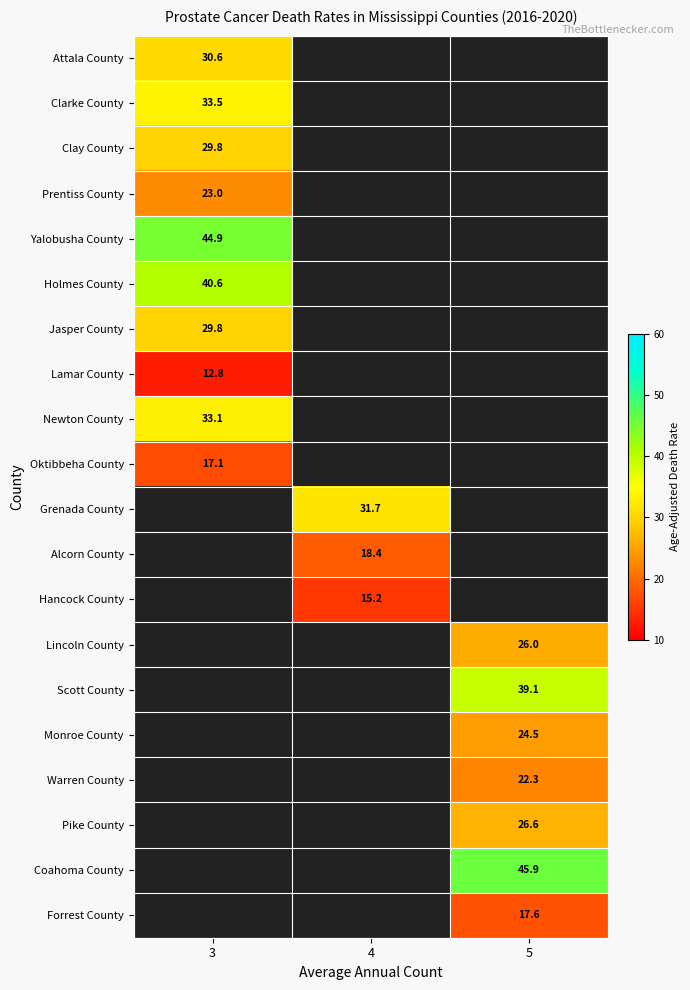

What is the smallest value displayed?

12.8